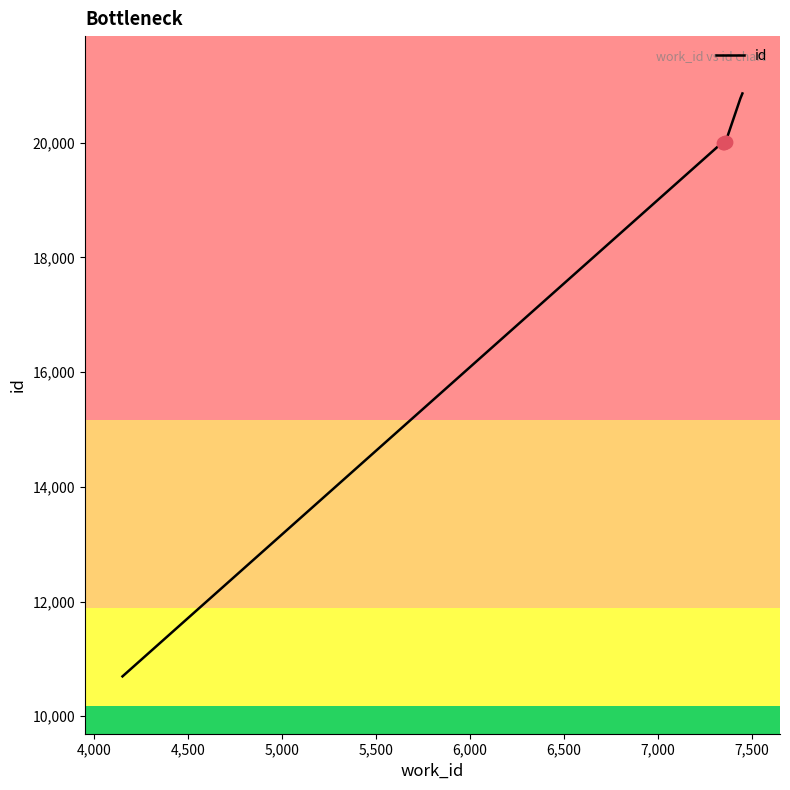

Which has a higher value, 7349 or 7341?

7349